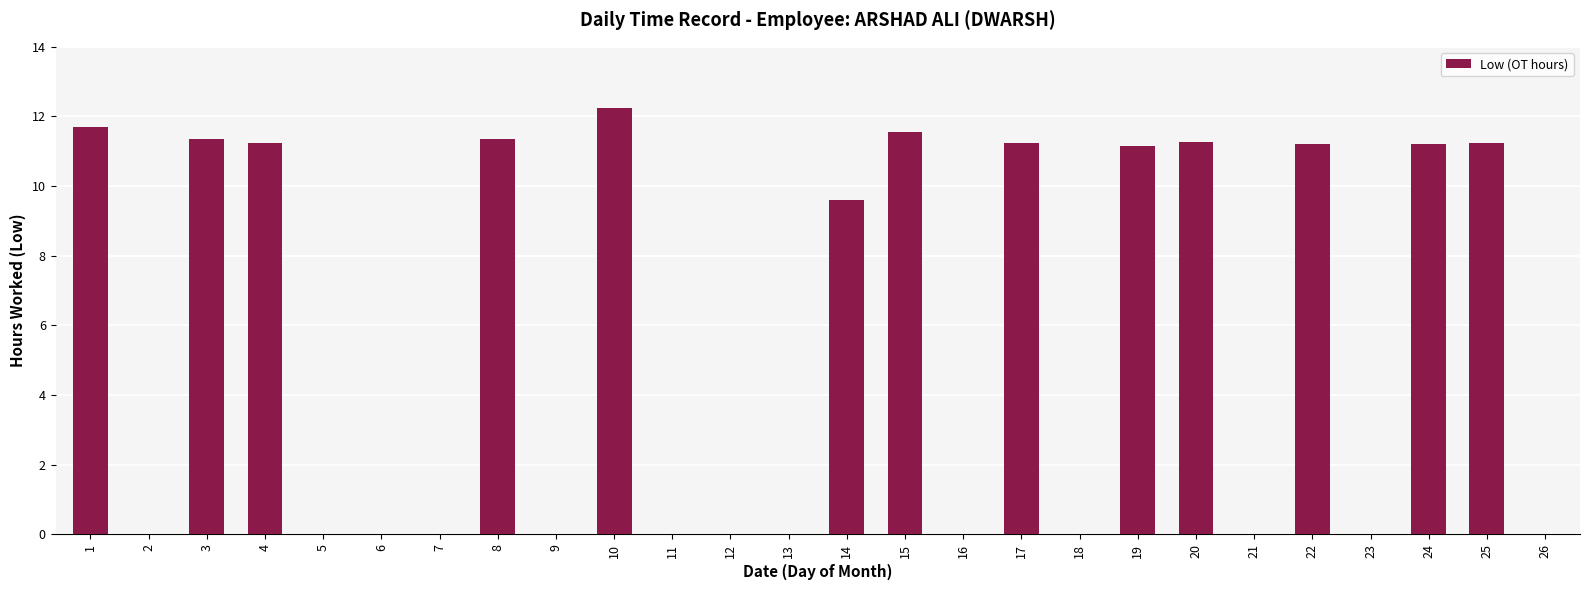

Which has a higher value, 11 or 24?

24